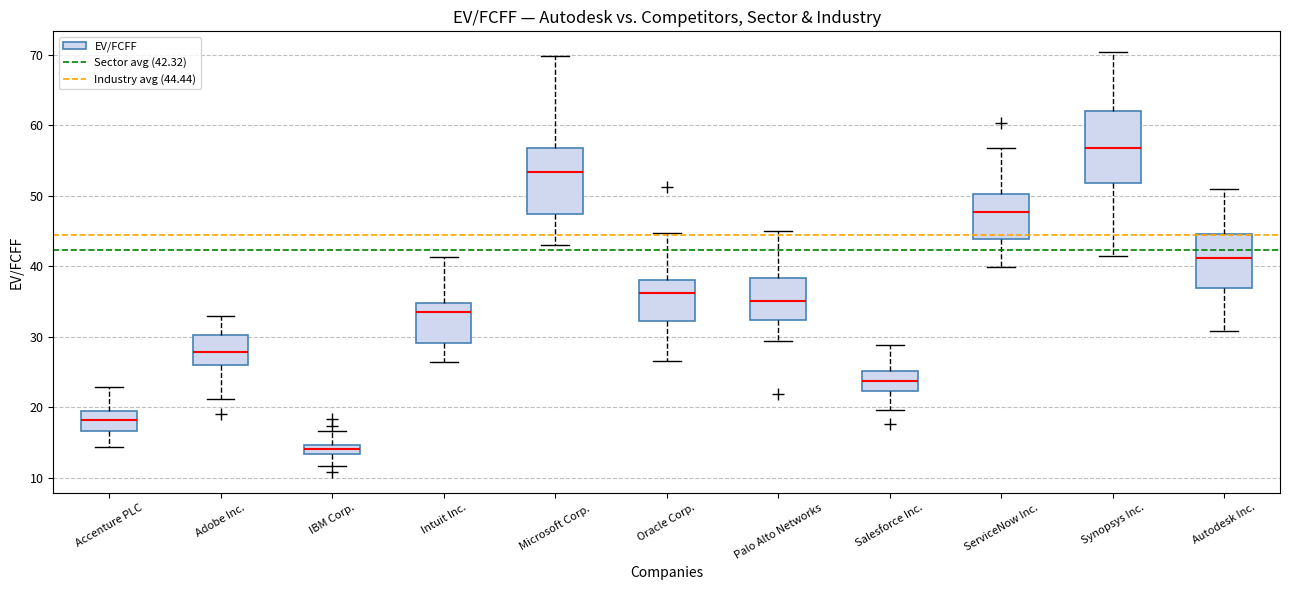

Which box has the highest median line?

Synopsys Inc.